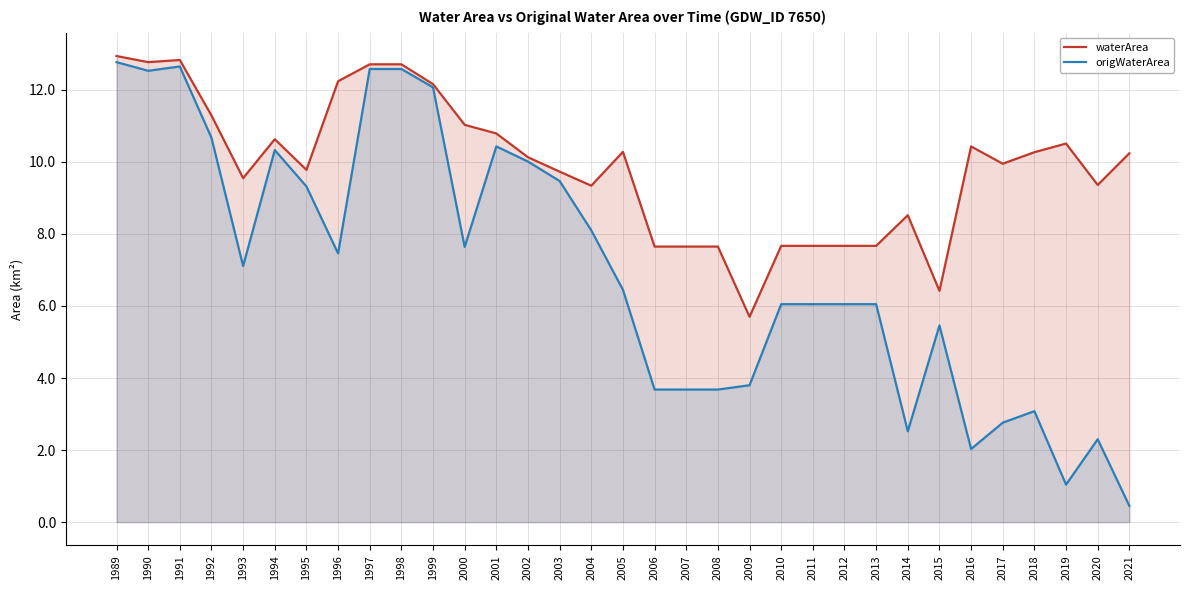

True or false: waterArea and origWaterArea cross at least once.

False